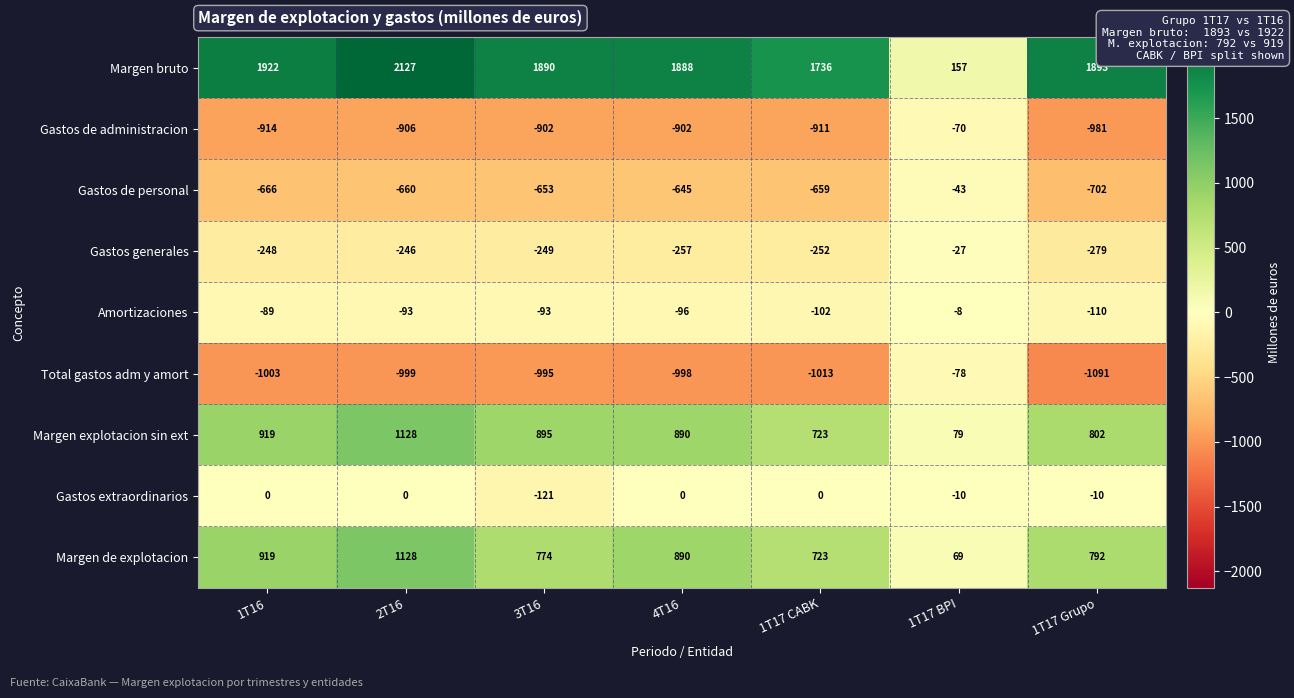

How many values in the Total gastos adm y amort series are below -999?

3